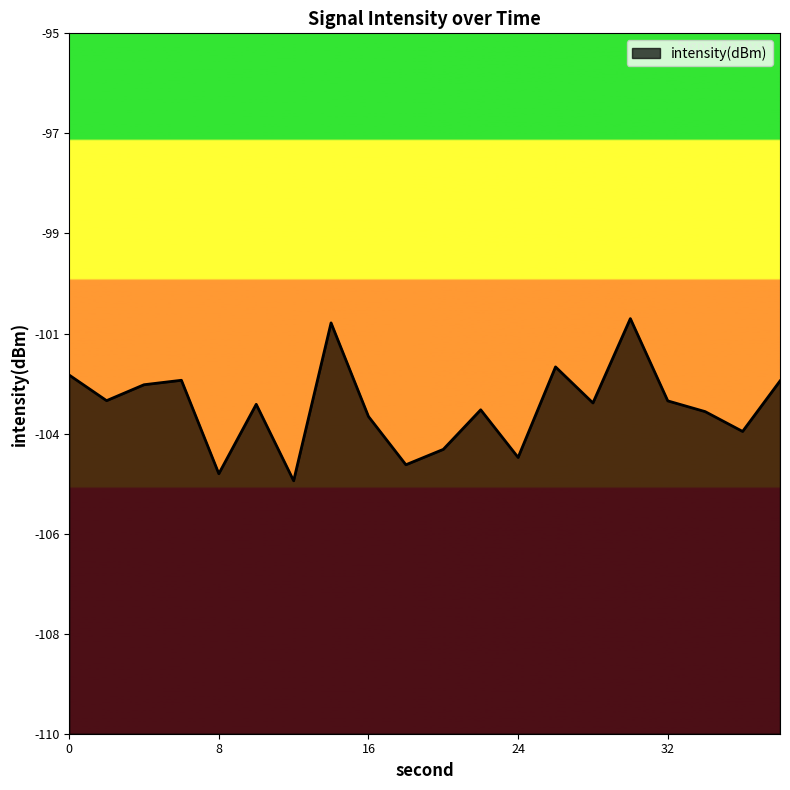

Reading left to right, list all the values displayed in this chart.

0=-102.3	2=-102.9	4=-102.5	6=-102.4	8=-104.4	10=-102.9	12=-104.6	14=-101.2	16=-103.2	18=-104.2	20=-103.9	22=-103.1	24=-104.1	26=-102.1	28=-102.9	30=-101.1	32=-102.9	34=-103.1	36=-103.5	38=-102.4